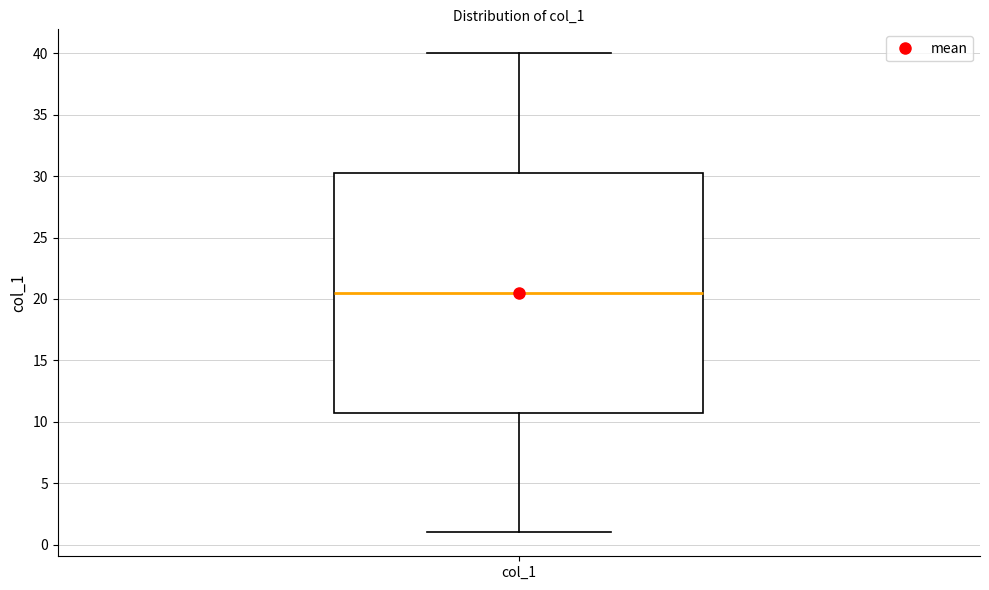

Transcribe this box plot: give where the median line is, the range the box spans, and where the two whiskers end, as read against the y-axis. The values are not printed on the chart, so give them approximately, as read against the axis.

median 20.5, box 11.0 to 30.5, whiskers 1.0 to 40.0